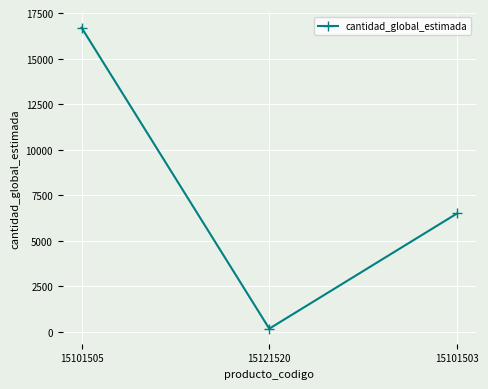

What is the ratio of the value at 15101503 to the value at 15101505?

0.4